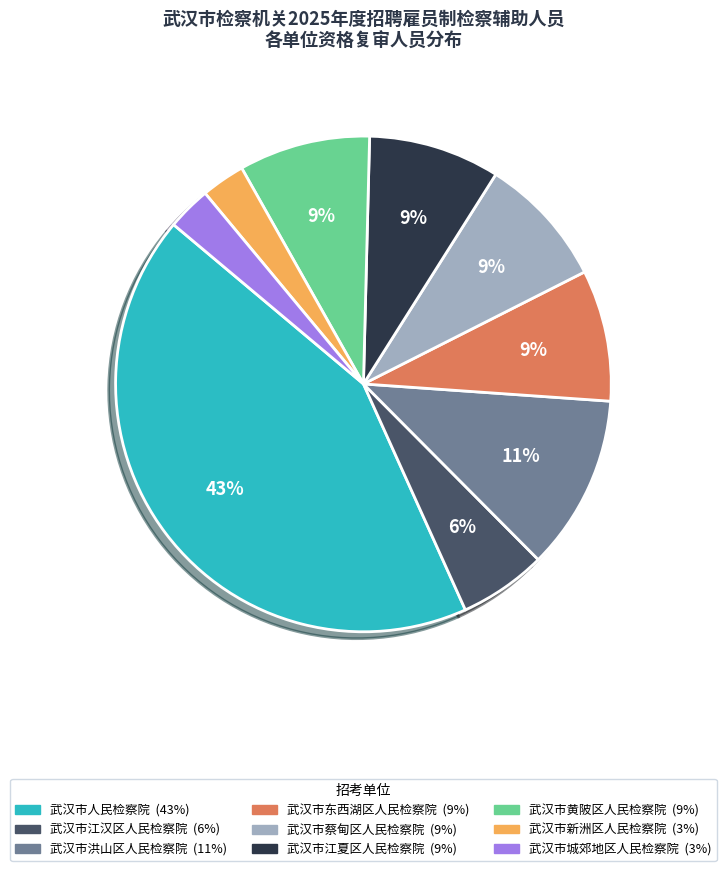

To the nearest percent, what portion does 武汉市江汉区人民检察院 represent?

6%